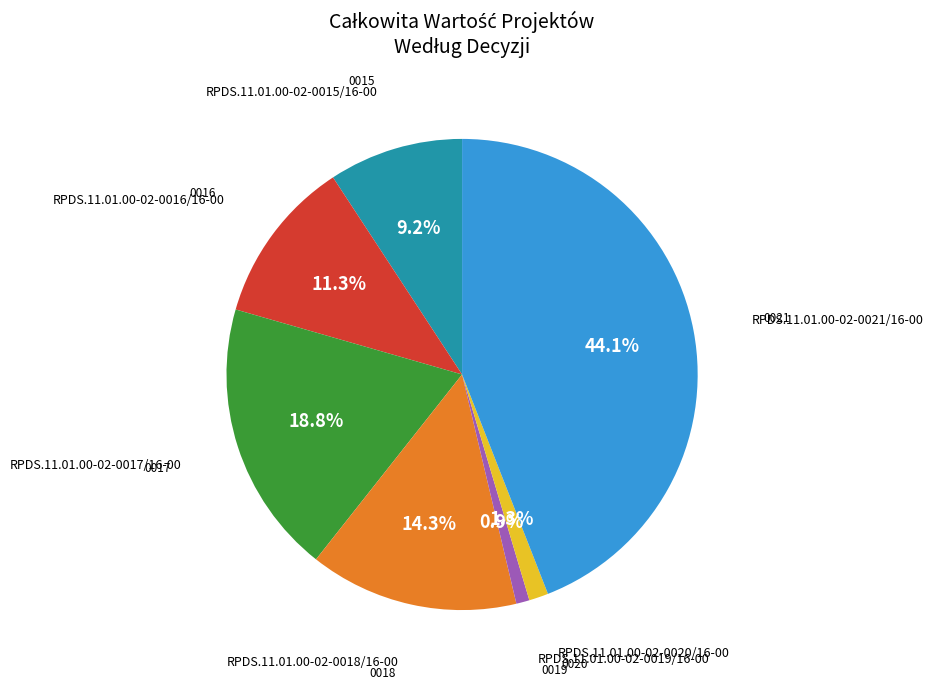

Is there any slice that represents more than half of the pie?

No